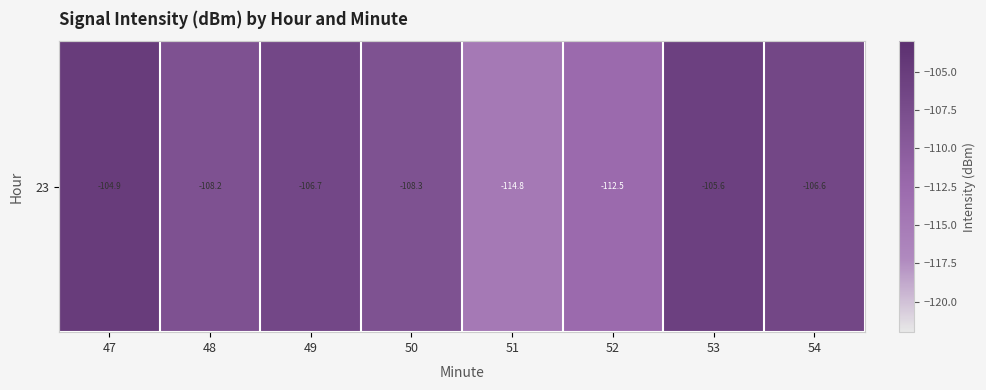

What is the difference between the second highest and minimum values?

9.2